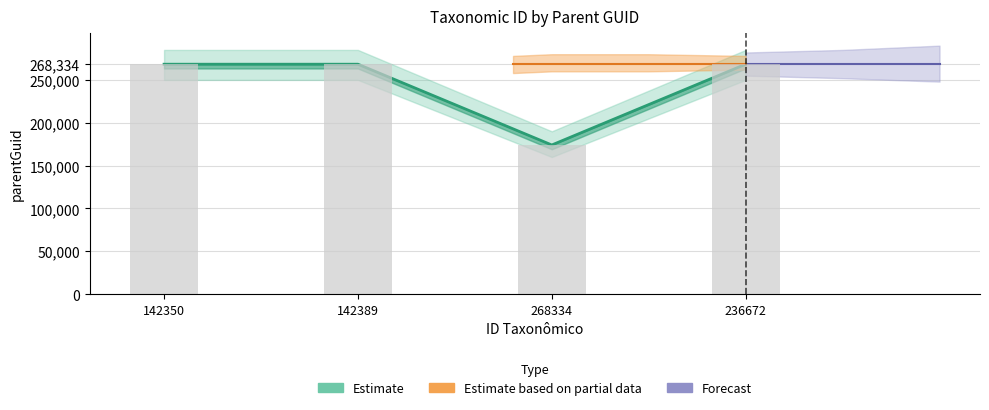

Does the chart contain any negative values?

No